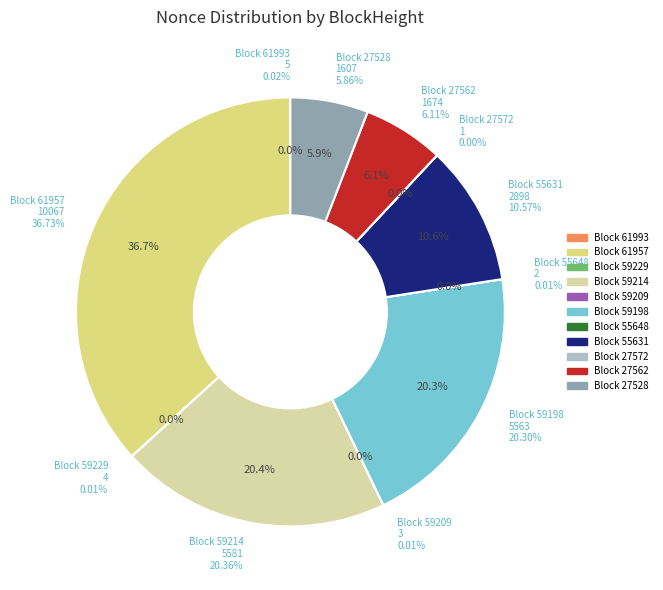

What is the total percentage of 55631 and 61993?

10.6%